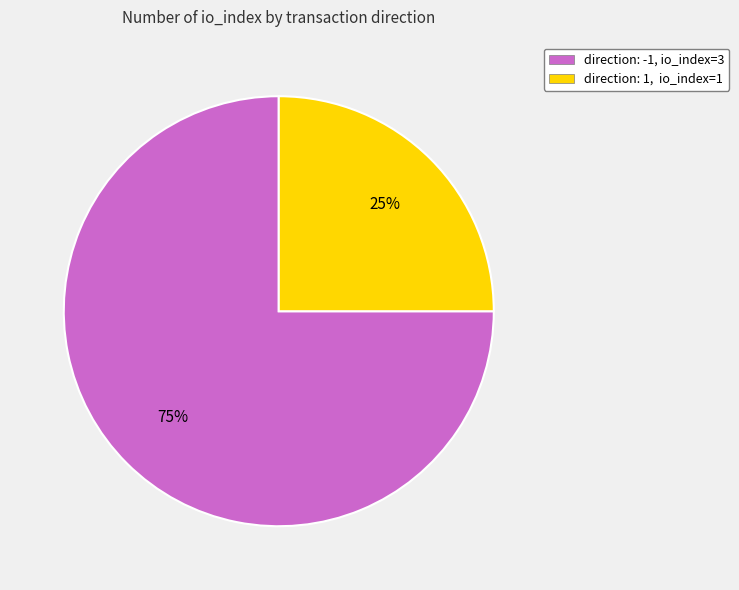

To the nearest percent, what is the difference between the largest and smallest slice percentages?

50%